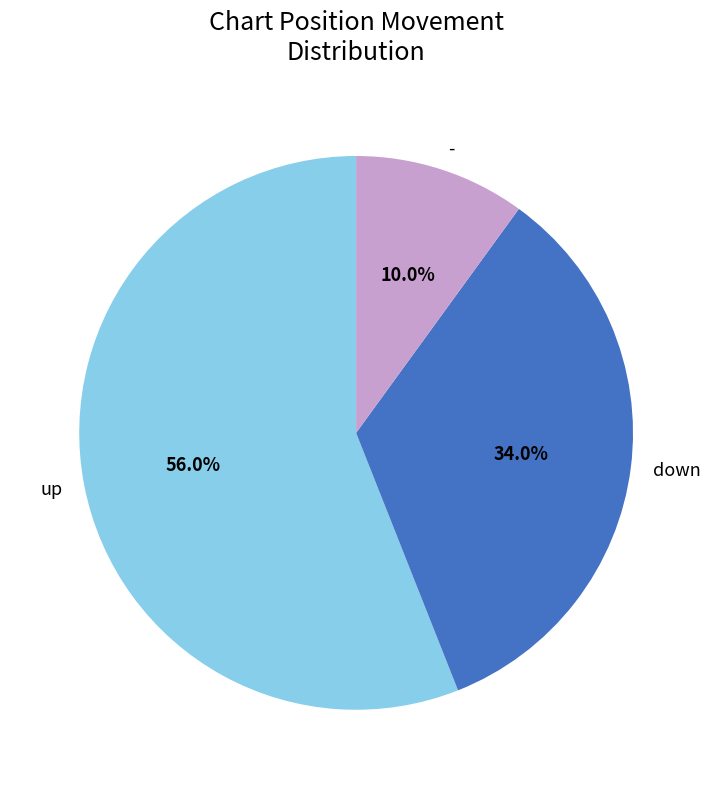

The up slice represents 56% of the pie. True or false?

True